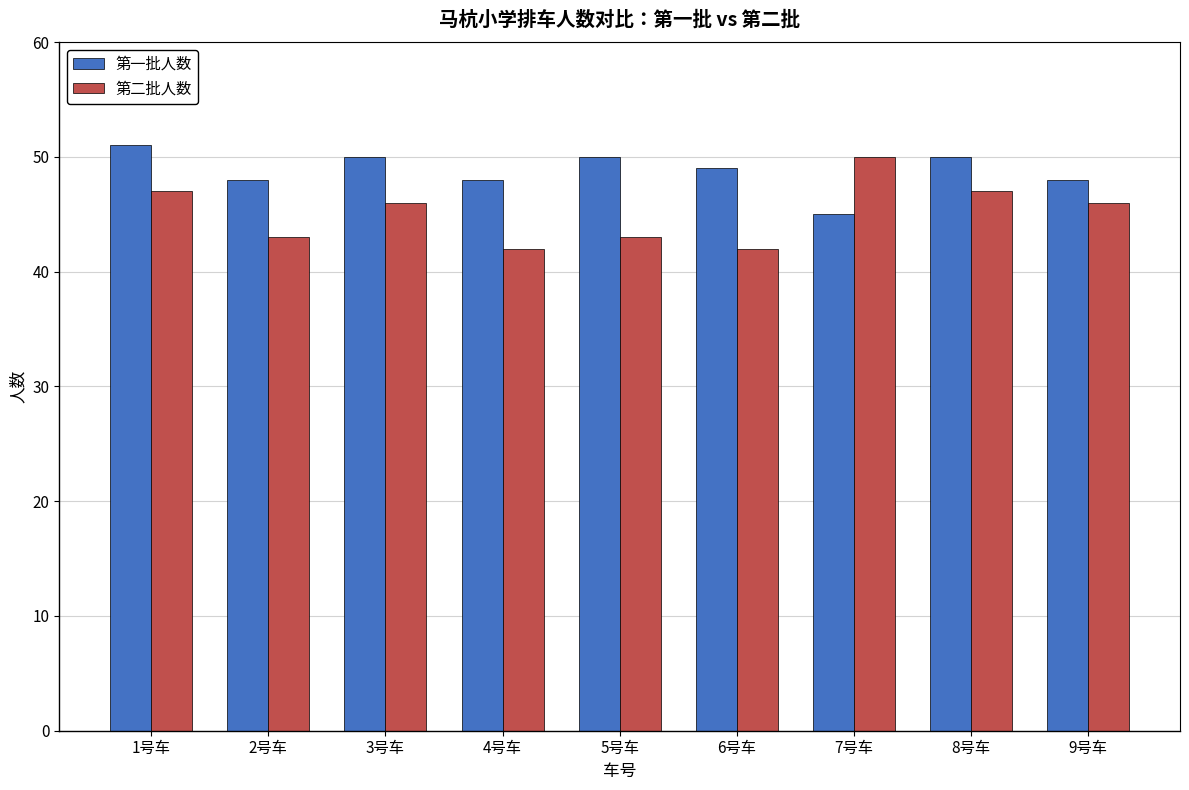

True or false: 第一批人数 has a value of 14 at 7号车.

False